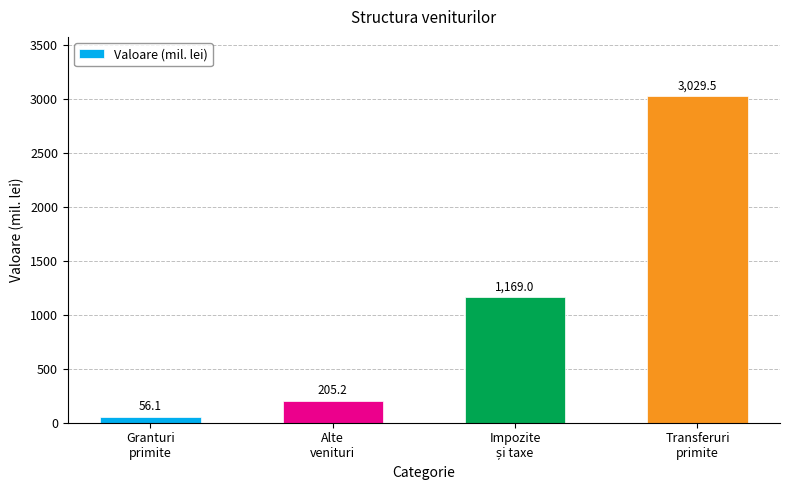

How many data points does each series have?

4